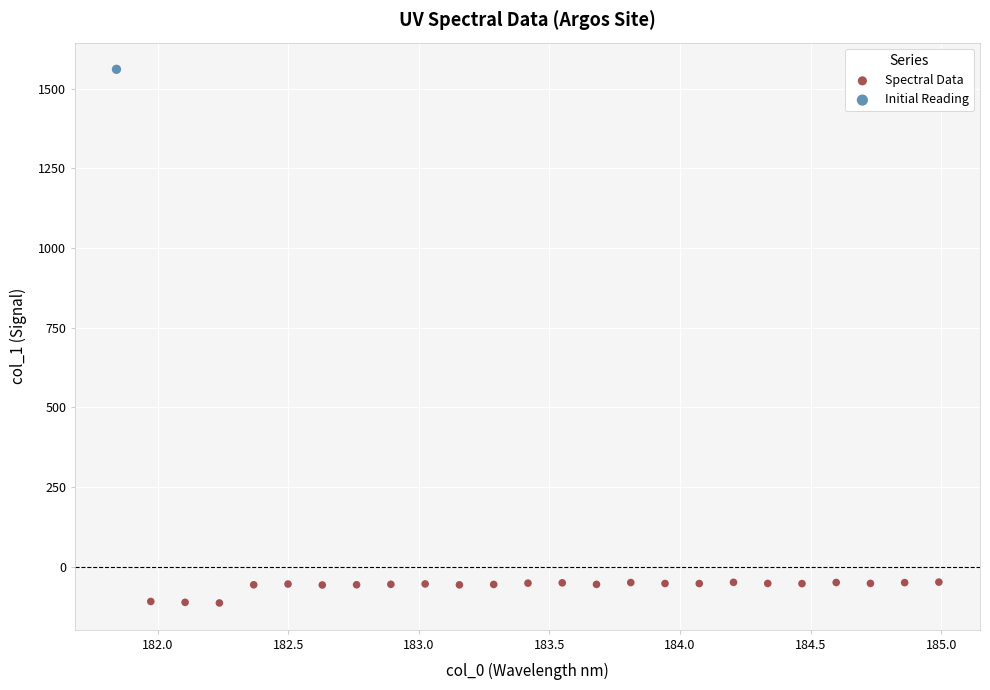

What are all the series names shown in the legend?

Spectral Data, Initial Reading